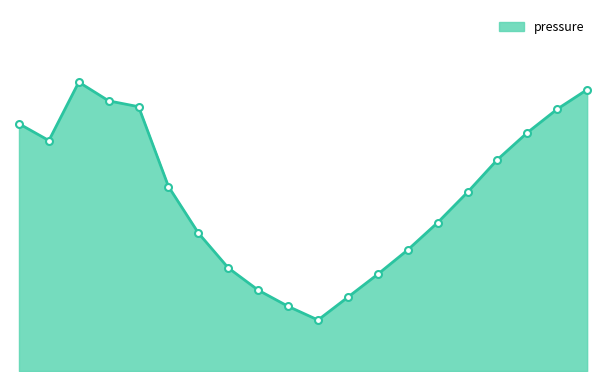

Which label corresponds to the largest value in the chart?

00:51